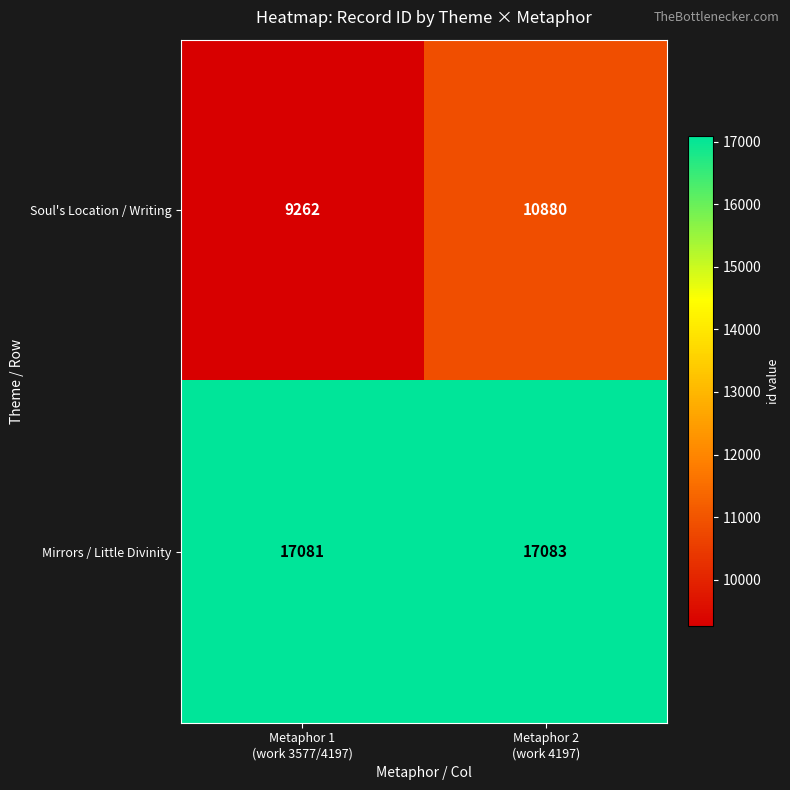

What is the average value of the Mirrors / Little Divinity series?

17082